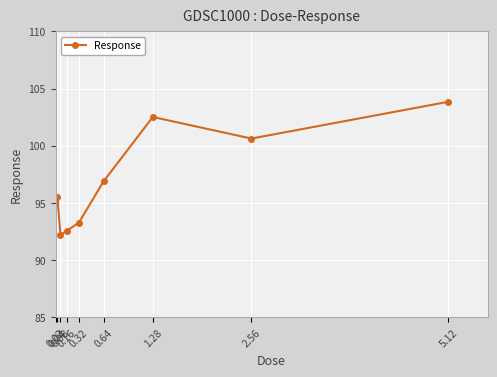

Does the chart have visible grid lines?

Yes